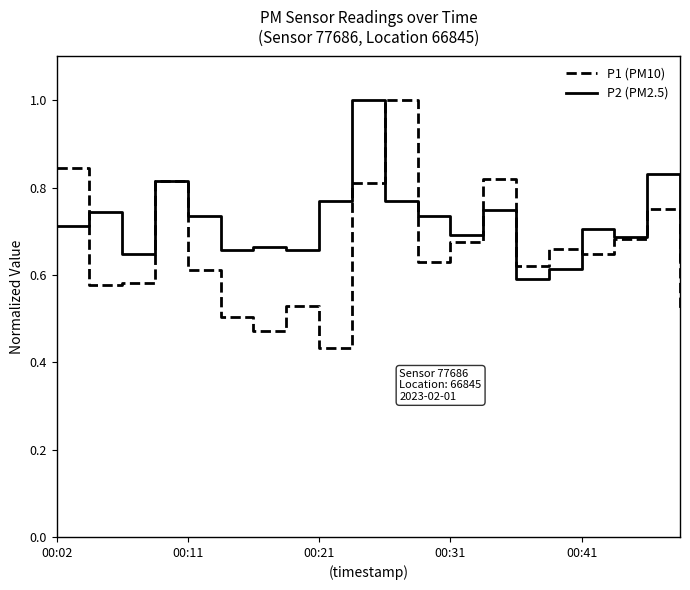

Does the chart have visible grid lines?

No